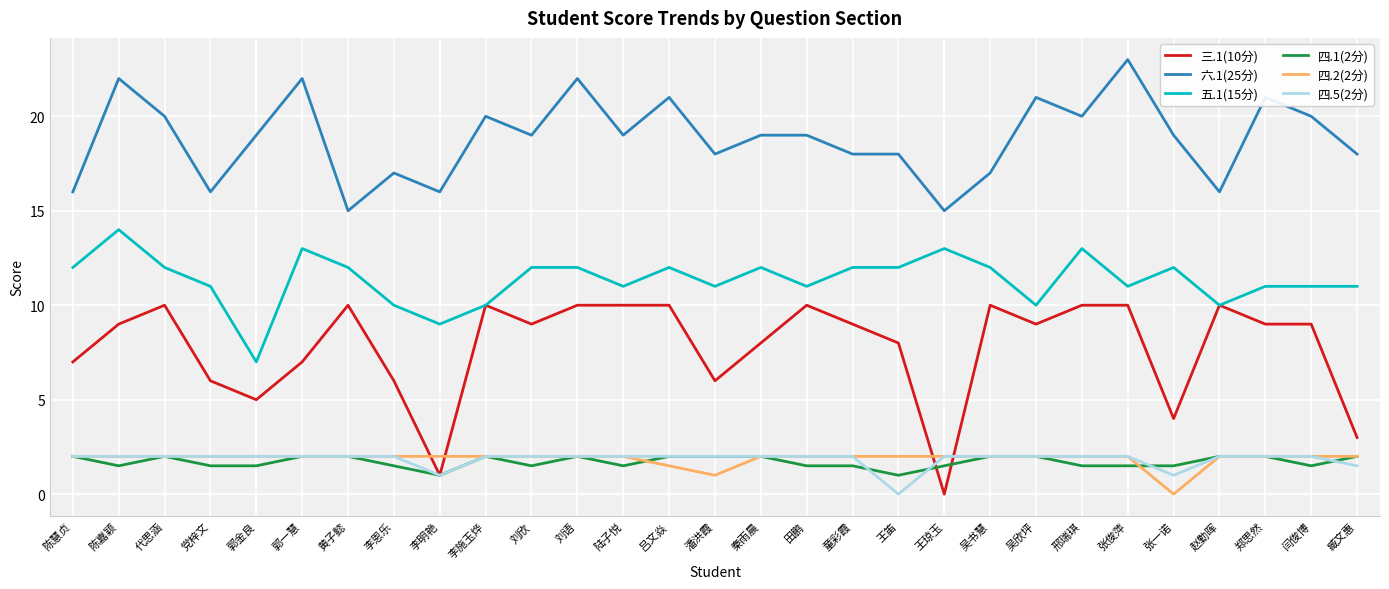

What is the total value across all series at 刘语?

50.0